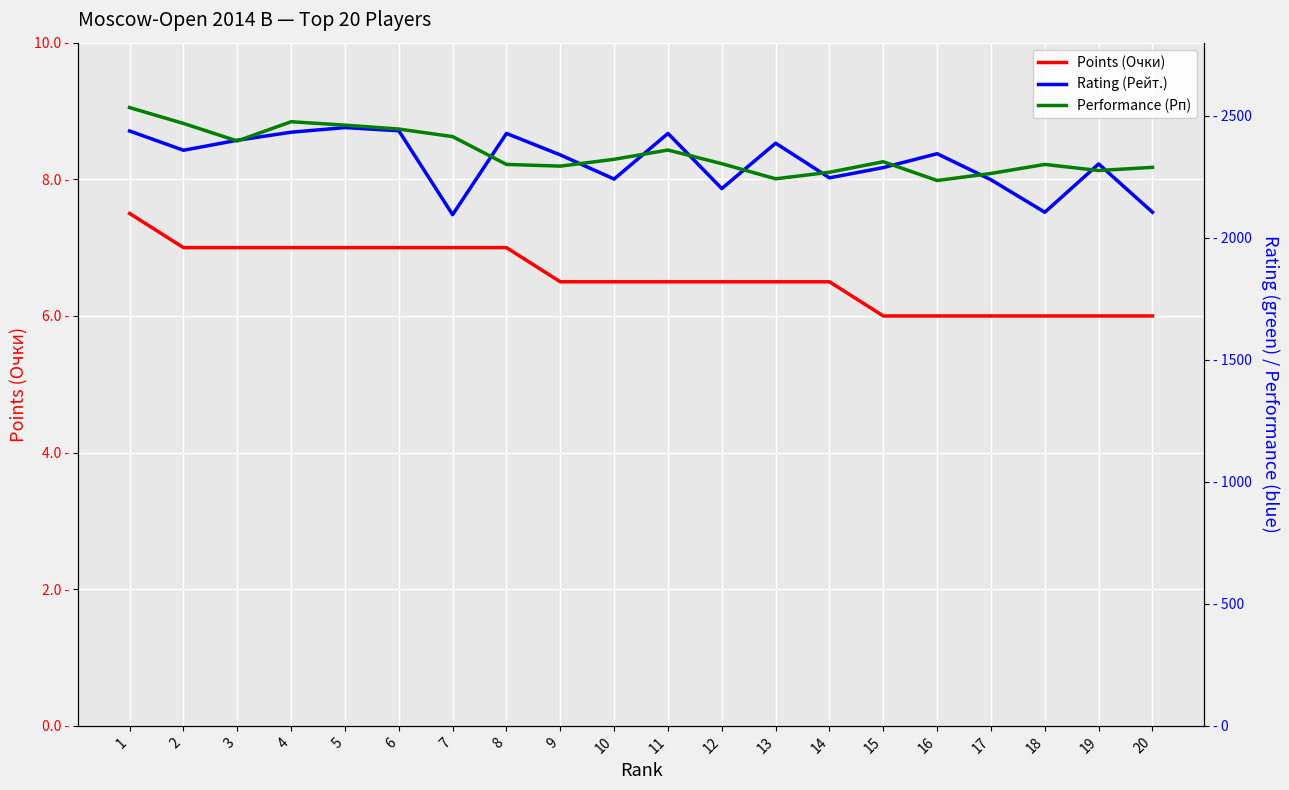

Is the value of Points (Очки) at 5 greater than the value of Performance (Рп) at 16?

No